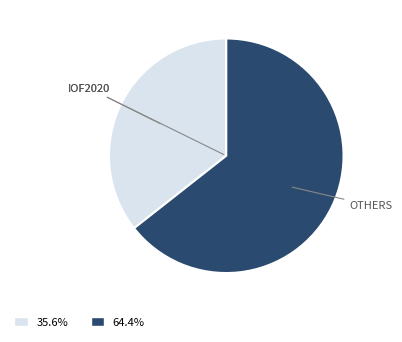

Does any single category account for the majority?

Yes